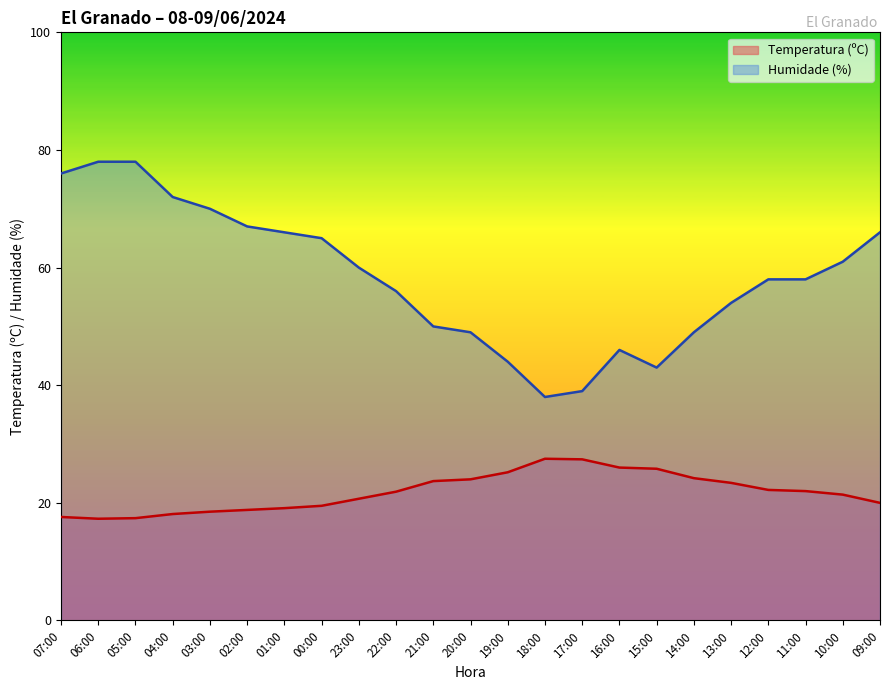

Between 06:00 and 02:00, which series saw the biggest shift?

Humidade (%)